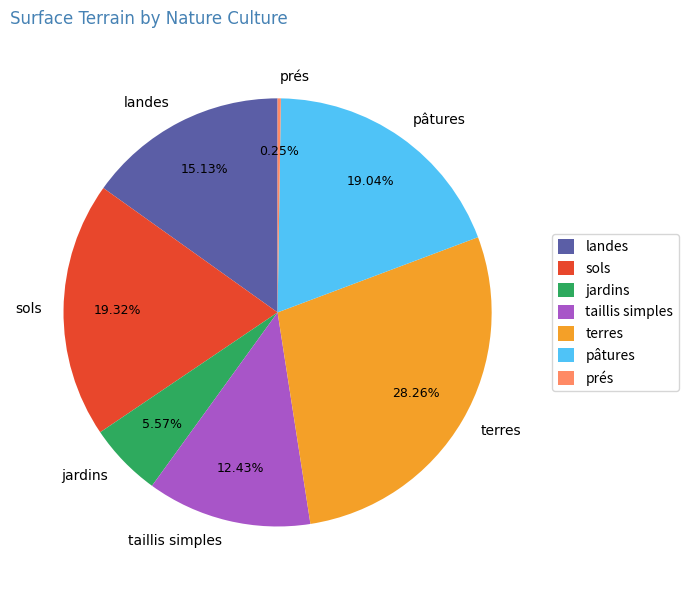

Is the sum of landes and sols greater than half?

No